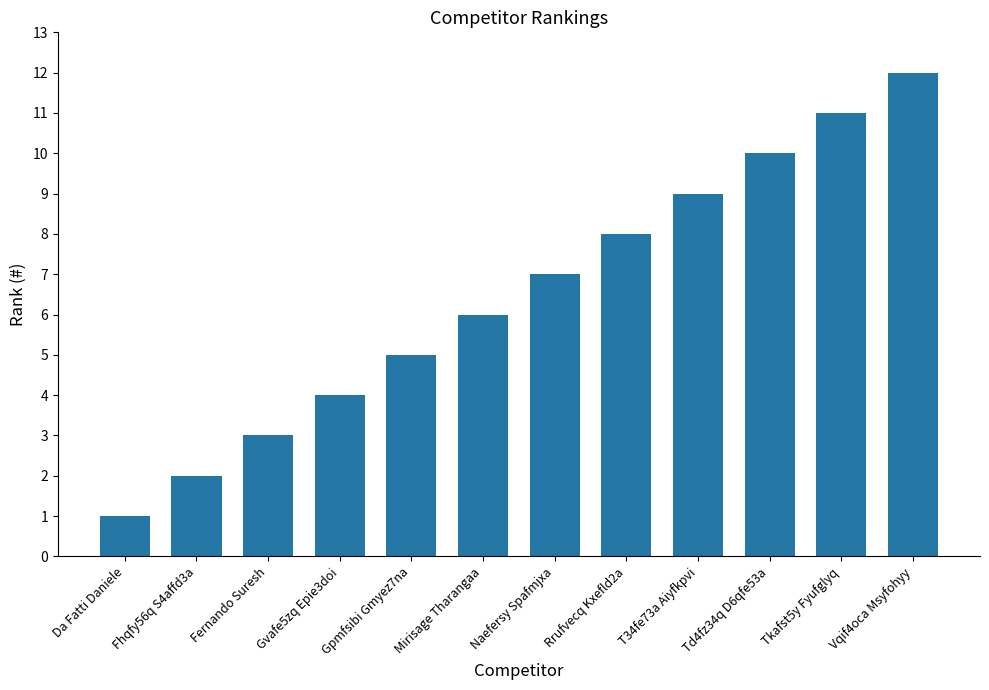

At which label is the value closest to 6?

Mirisage Tharangaa